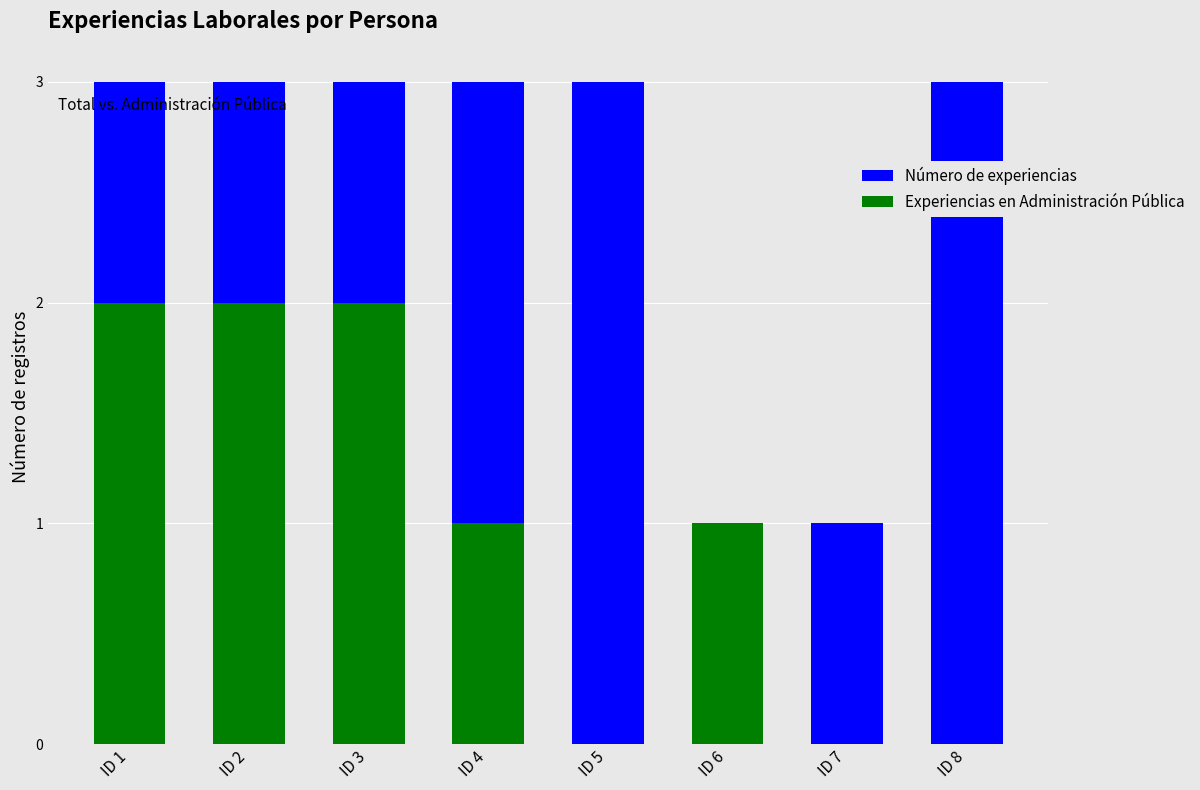

At which category is the sum across all series the highest?

ID 1